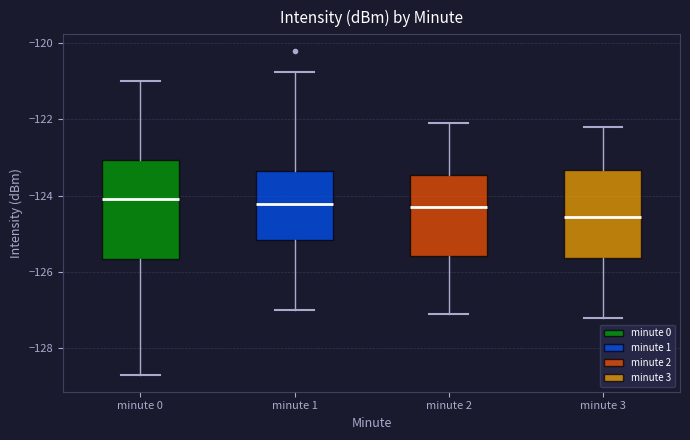

Where does the upper whisker of the box for minute 1 end on the y-axis? The values are not printed on the chart, so give them approximately, as read against the axis.

-120.8